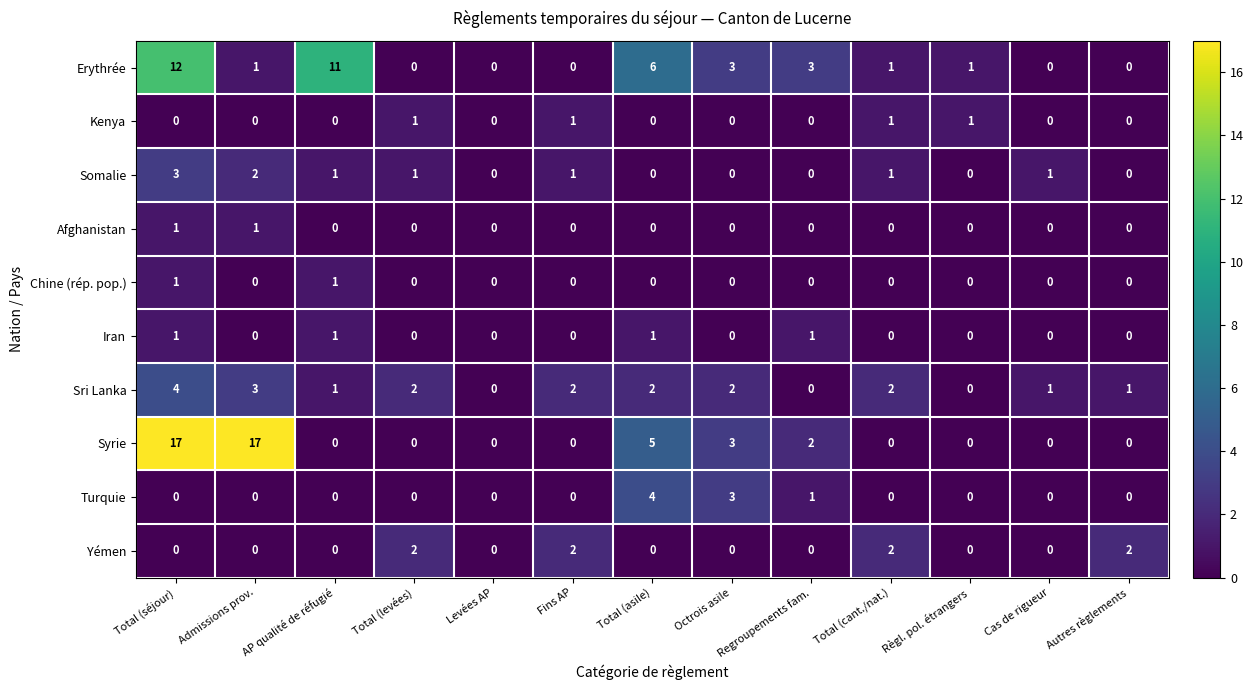

What is the difference between the highest and lowest values at Regroupements fam.?

3